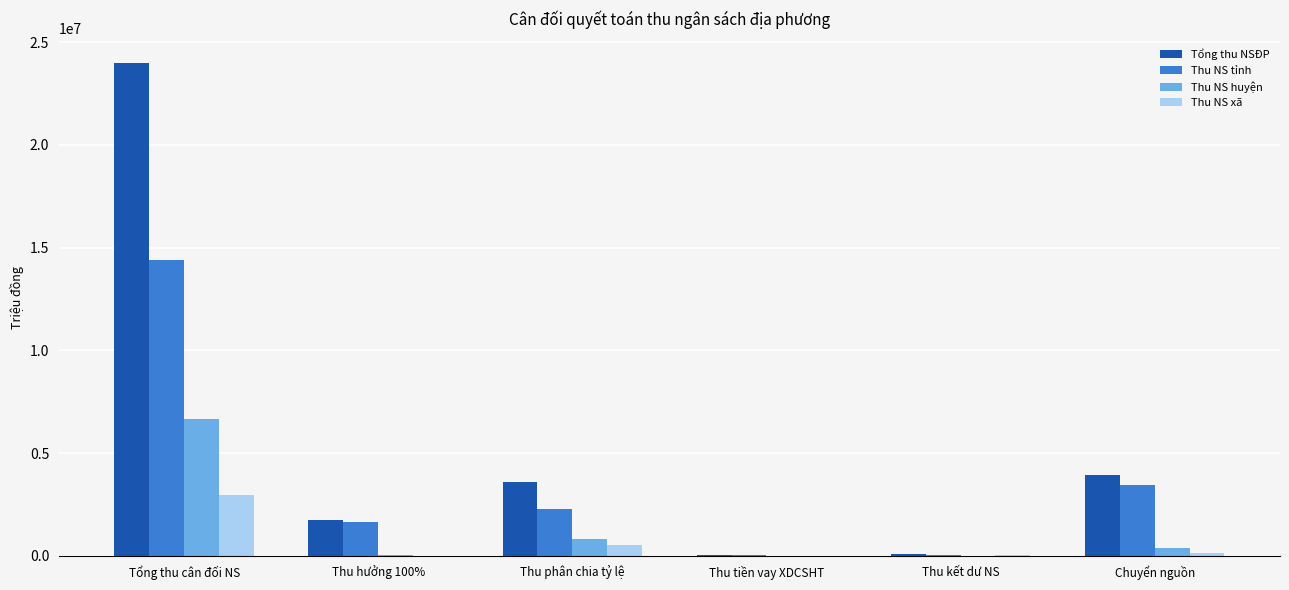

Which series changed the most between Tổng thu cân đối NS and Thu hưởng 100%?

Tổng thu NSĐP